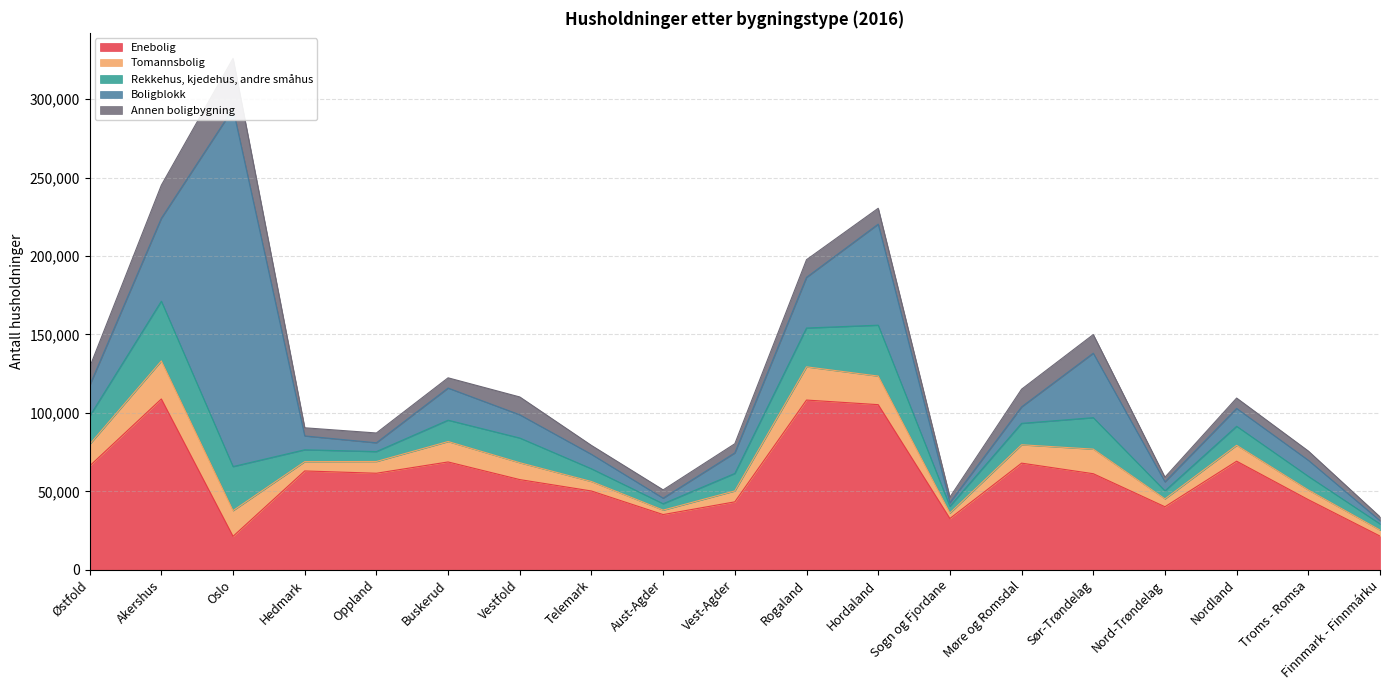

Where does the Annen boligbygning series first go above 6535?

Østfold